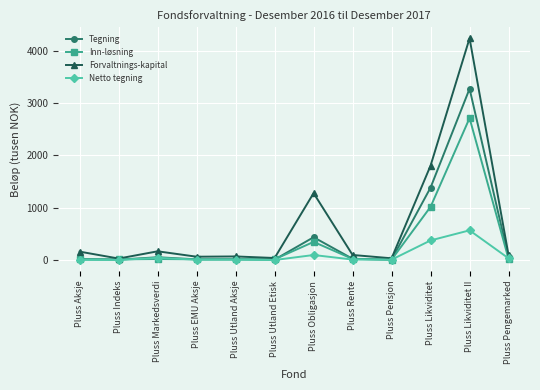

At which category is the sum across all series the highest?

Pluss Likviditet II